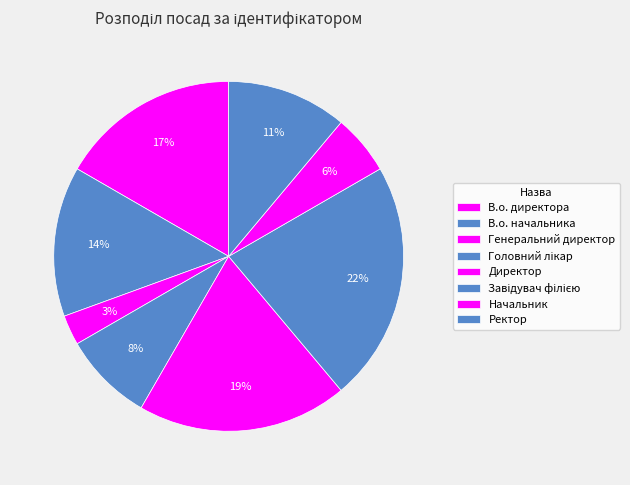

How many slices are in this pie chart?

8